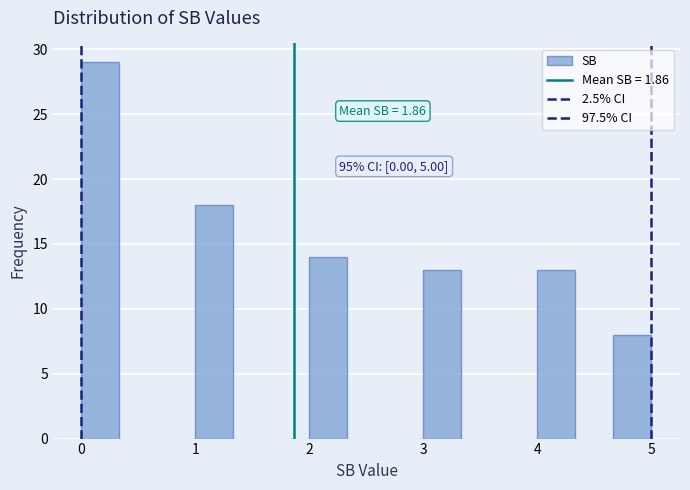

Read against the x-axis, roughly where is the centre of the tallest bar?

0.2